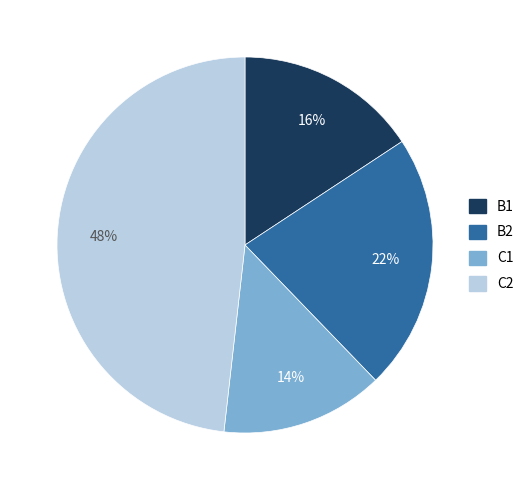

Does any single category account for the majority?

No